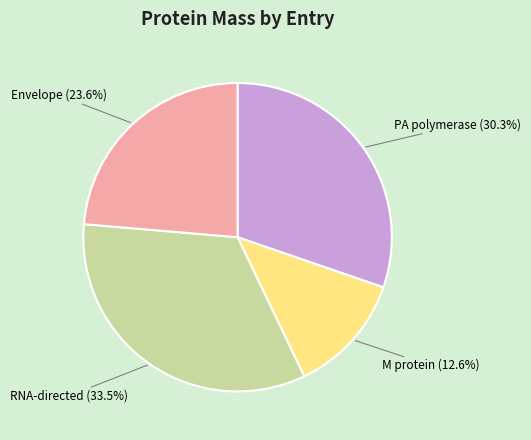

Is there a majority slice in this chart?

No